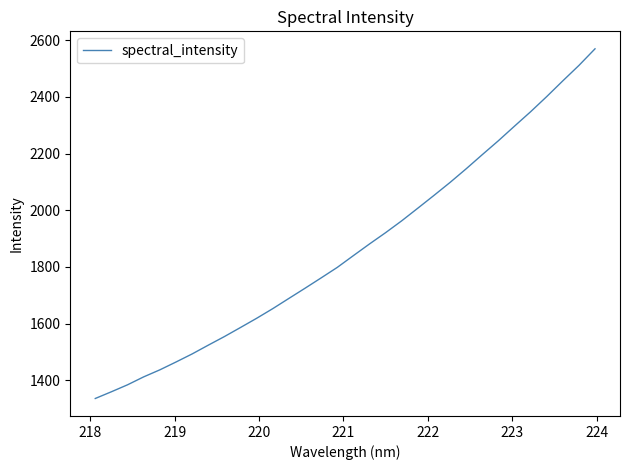

Reading left to right, list all the values displayed in this chart.

1336.2	1359.9	1384.5	1412.4	1437.2	1464.8	1493.2	1524.2	1554.5	1586.5	1619.0	1653.0	1689.1	1725.0	1761.5	1798.5	1840.0	1881.2	1921.0	1962.8	2007.4	2052.4	2098.2	2146.3	2196.2	2245.3	2296.7	2347.6	2401.0	2456.5	2510.8	2569.5